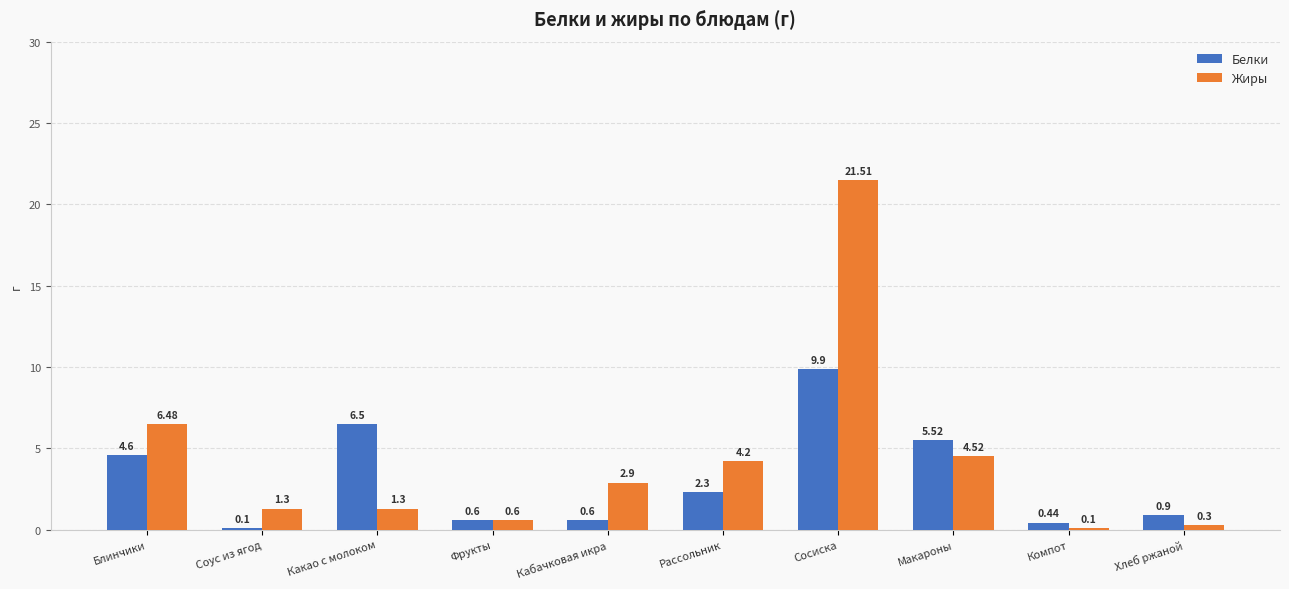

What is the label of the 10th bar from the right?

Блинчики